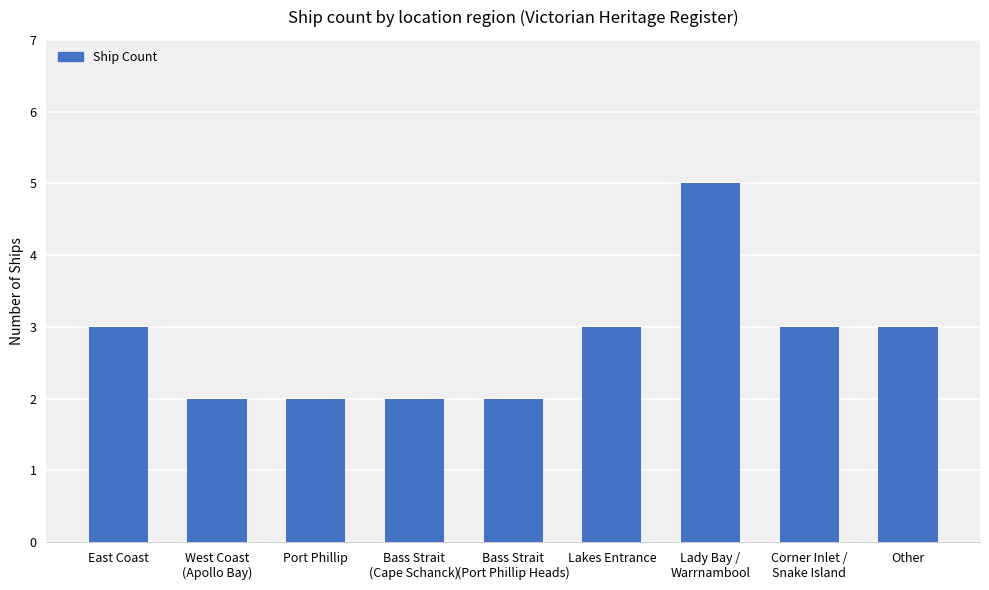

What is the ratio of the value at Other to the value at Bass Strait
(Cape Schanck)?

1.5